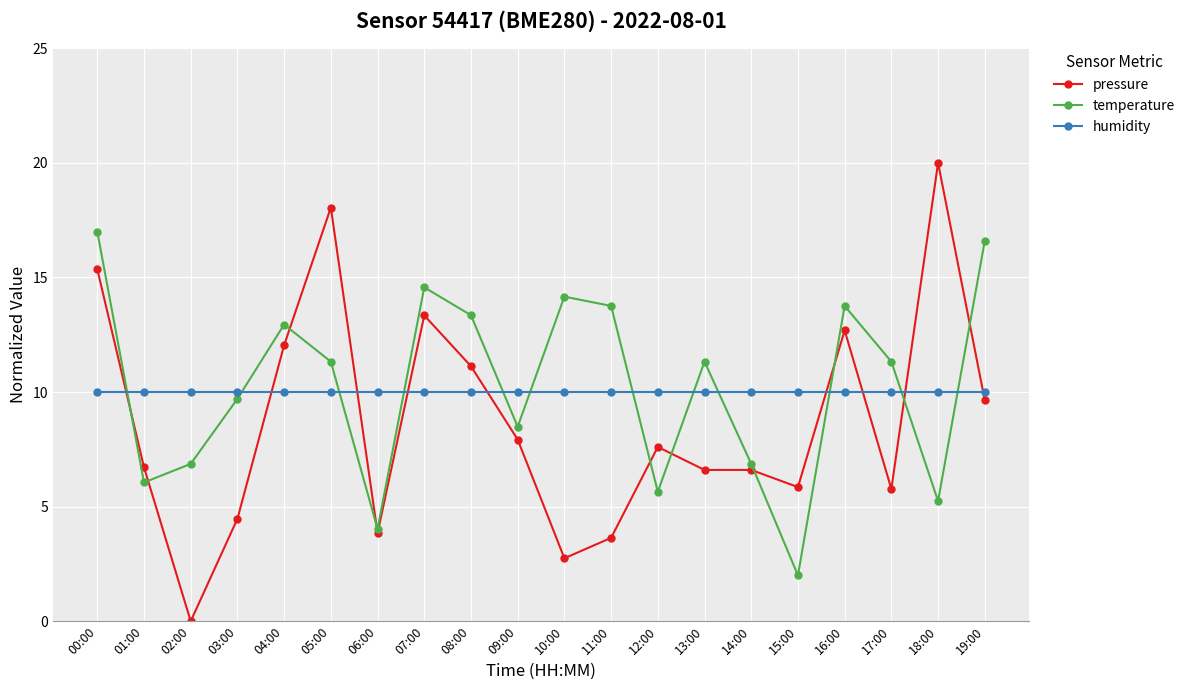

What position from the right is 04:00?

16